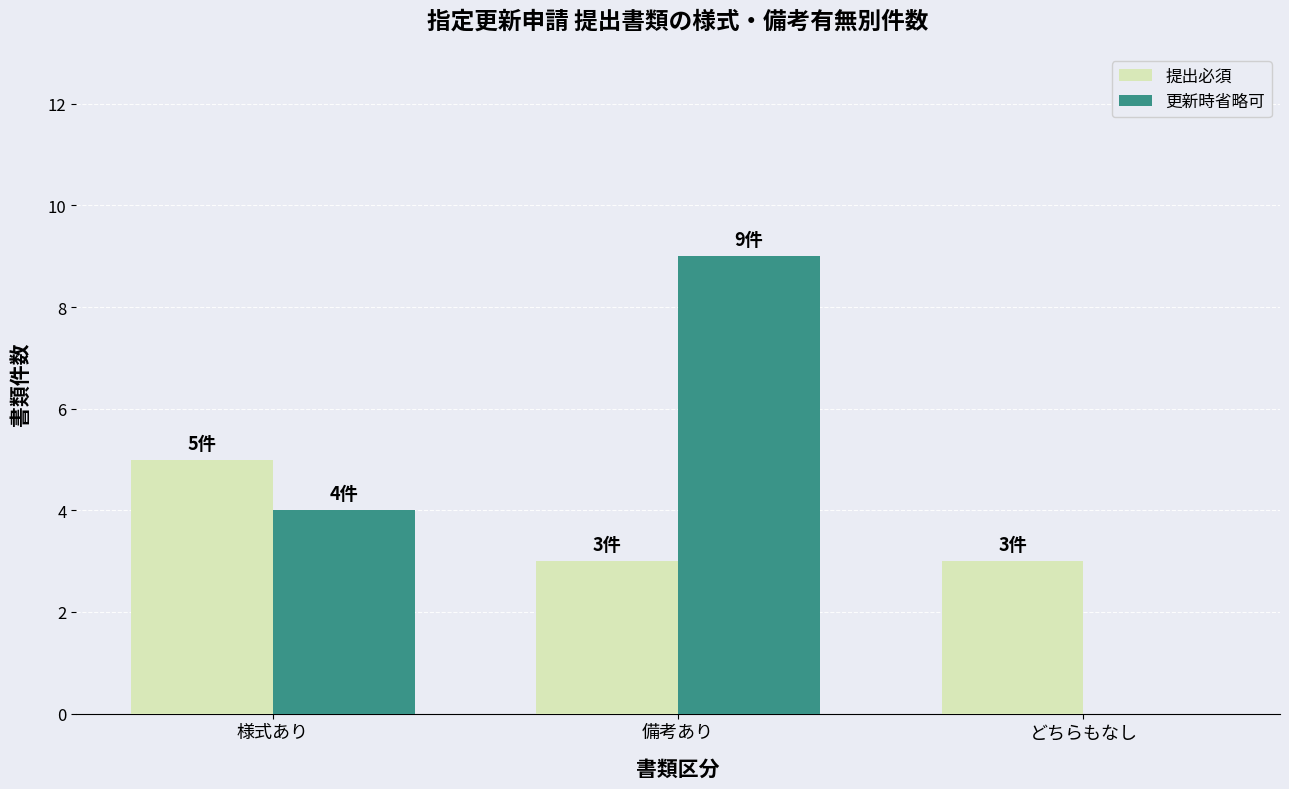

What is the maximum value for 更新時省略可?

9